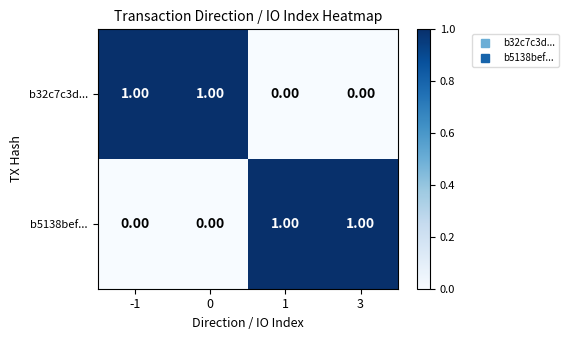

How many values in the b32c7c3d... series are below 1?

2